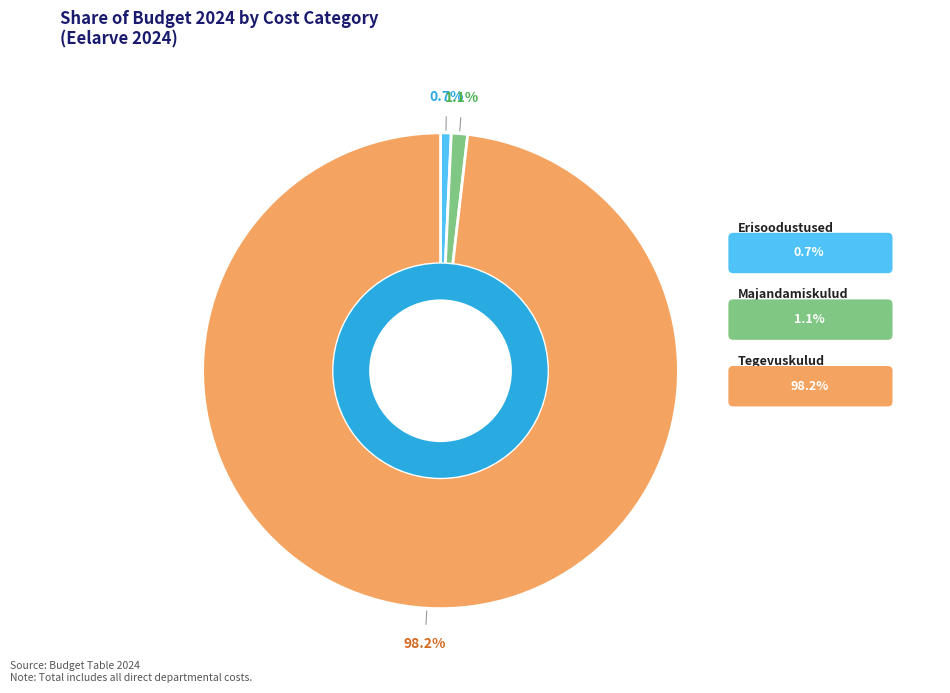

What is the change in value from Majandamiskulud to Tegevuskulud?

+92082